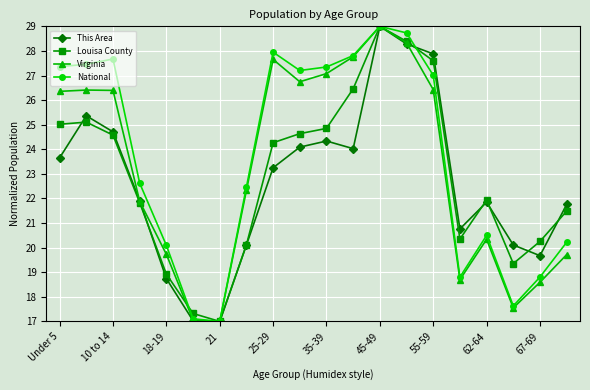

At how many categories does at least one series exceed 23?

10